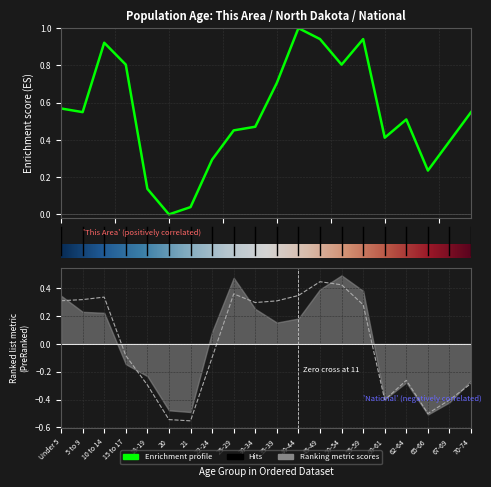

How many interior local peaks does the This Area series have?

4